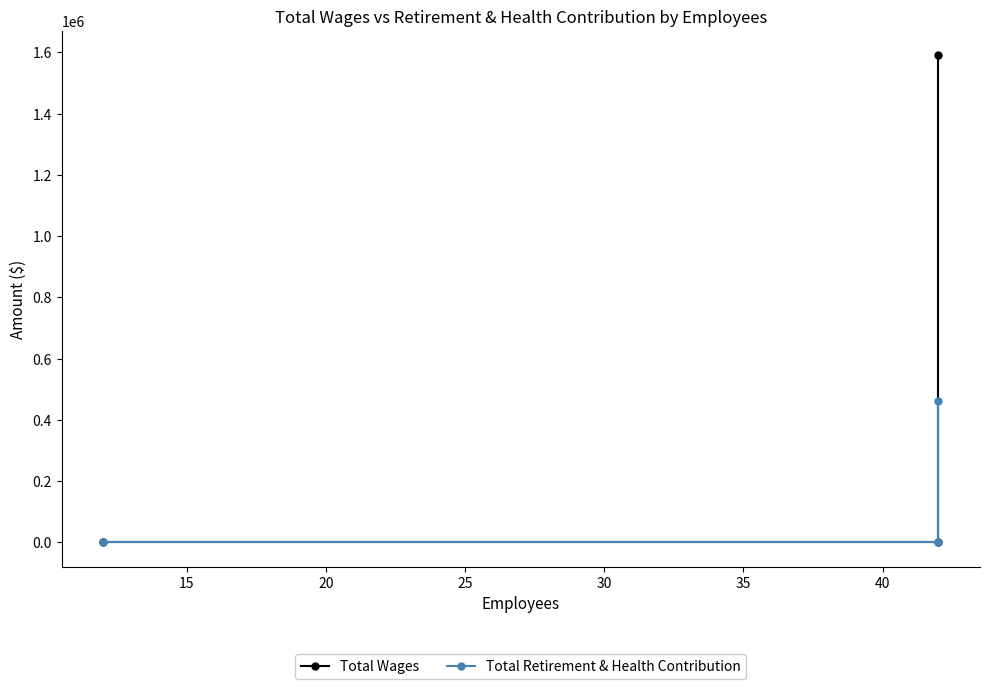

How many Total Retirement & Health Contribution values are between 0 and 461774?

3